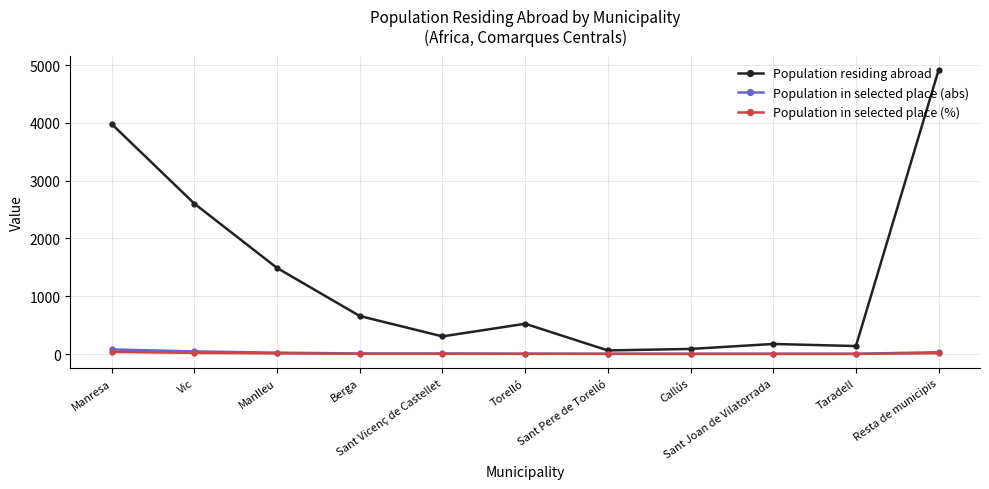

What is the maximum value for Population in selected place (abs)?

79.0